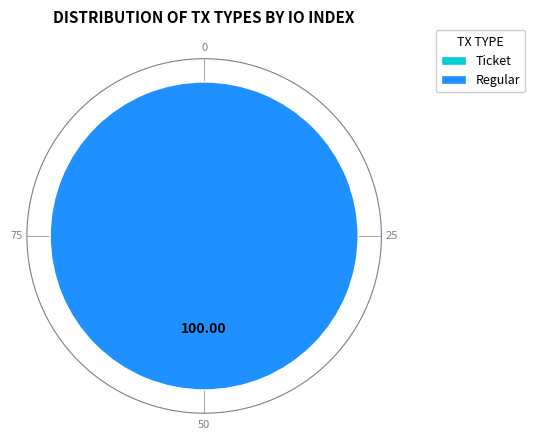

Rank the categories by value from lowest to highest.

Ticket, Regular